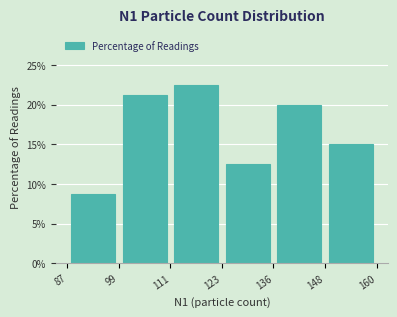

Over which range of the x-axis is the bar tallest?

111 to 123